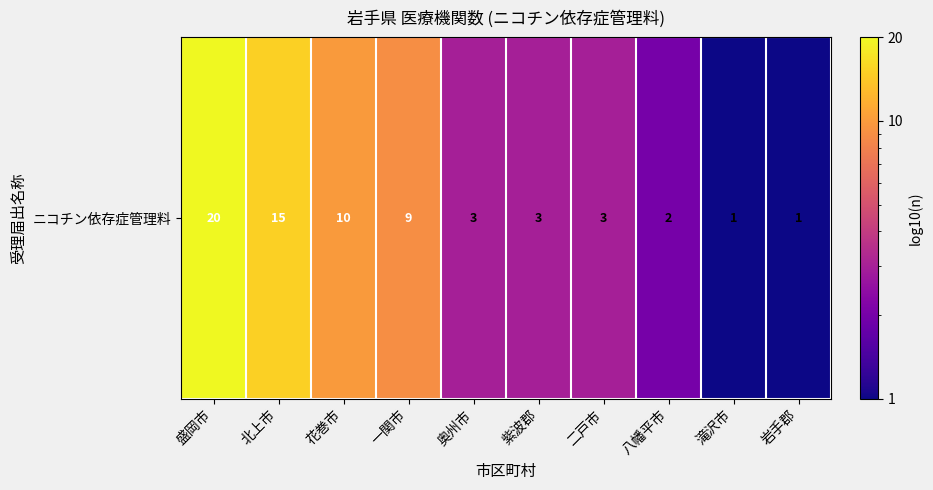

List the labels in order of value, smallest first.

滝沢市, 岩手郡, 八幡平市, 奥州市, 紫波郡, 二戸市, 一関市, 花巻市, 北上市, 盛岡市